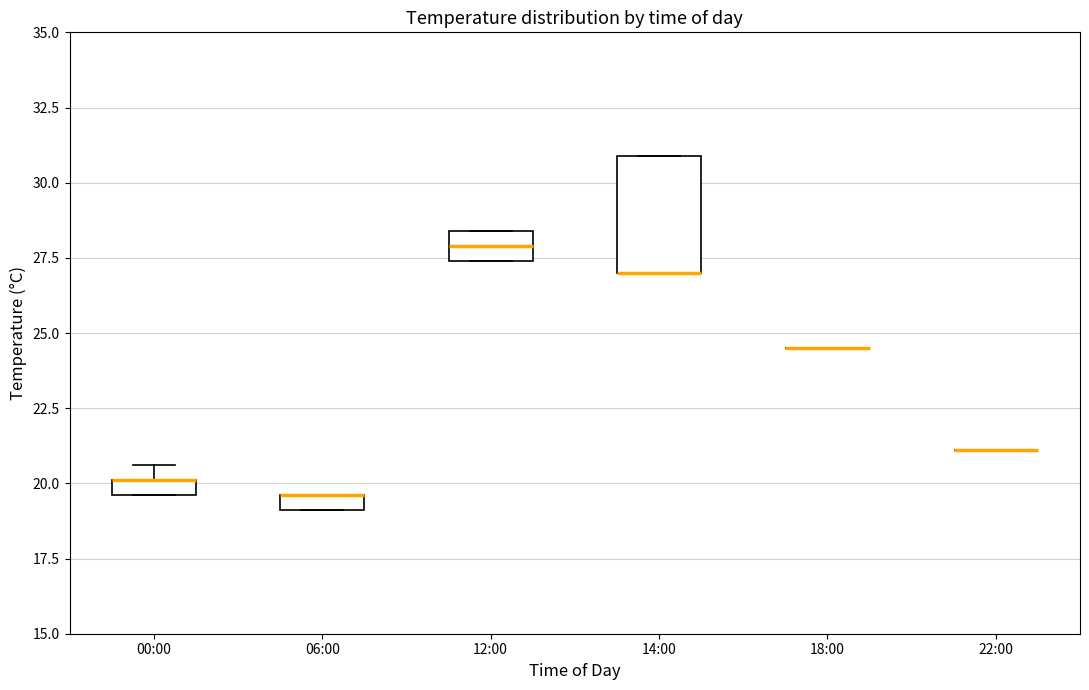

Comparing the boxes themselves (not the whiskers), which one is the tallest?

14:00